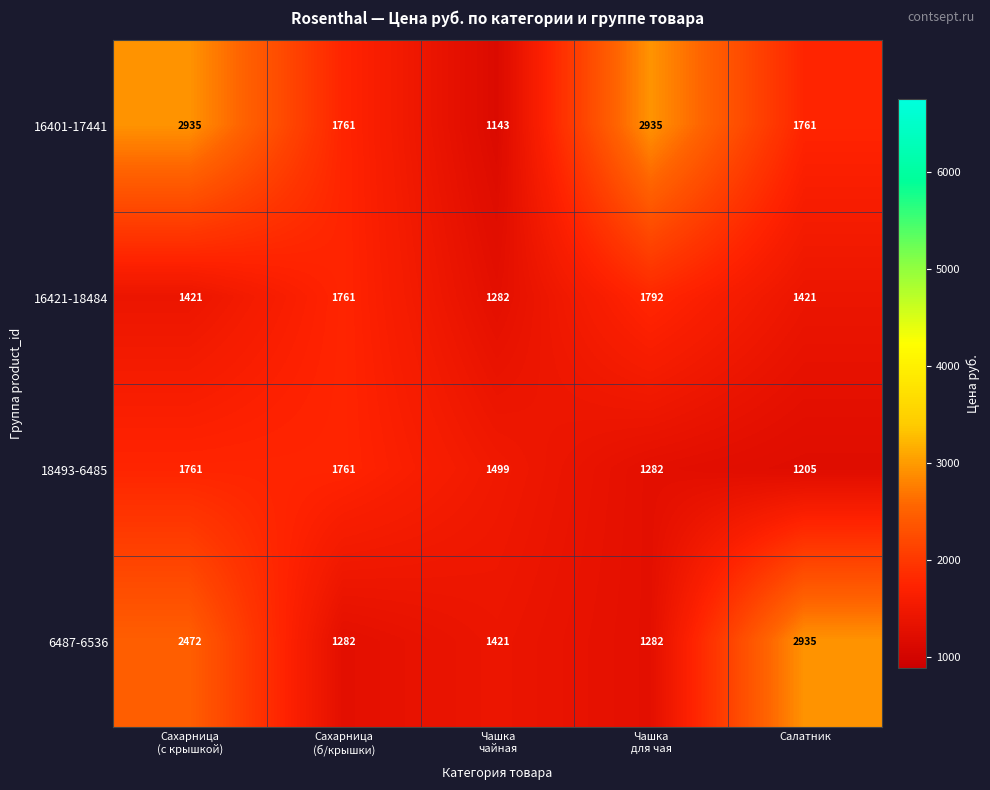

At Салатник, list the series in order from smallest to largest.

18493-6485, 16421-18484, 16401-17441, 6487-6536